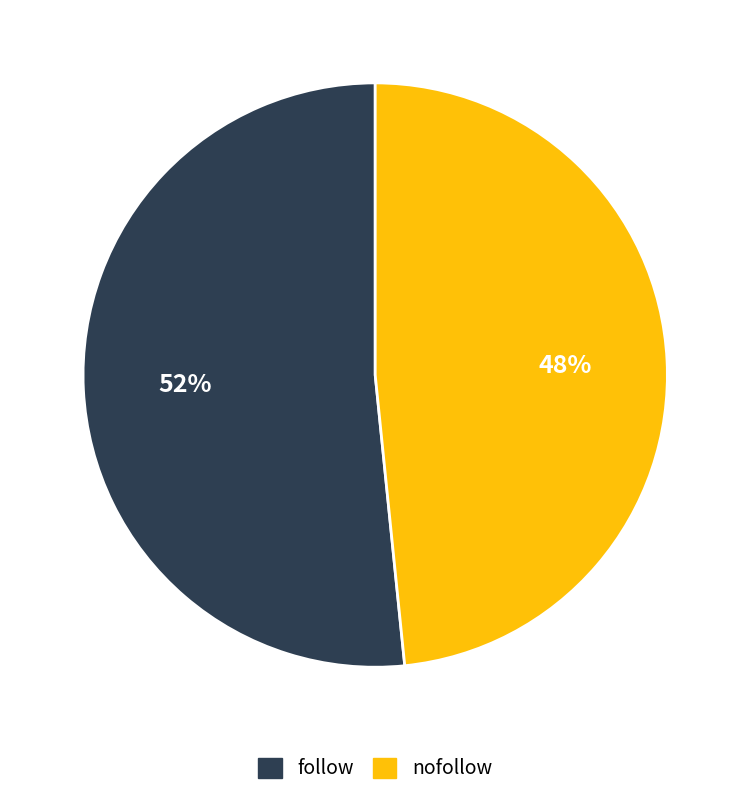

Is the sum of nofollow and follow greater than half?

Yes